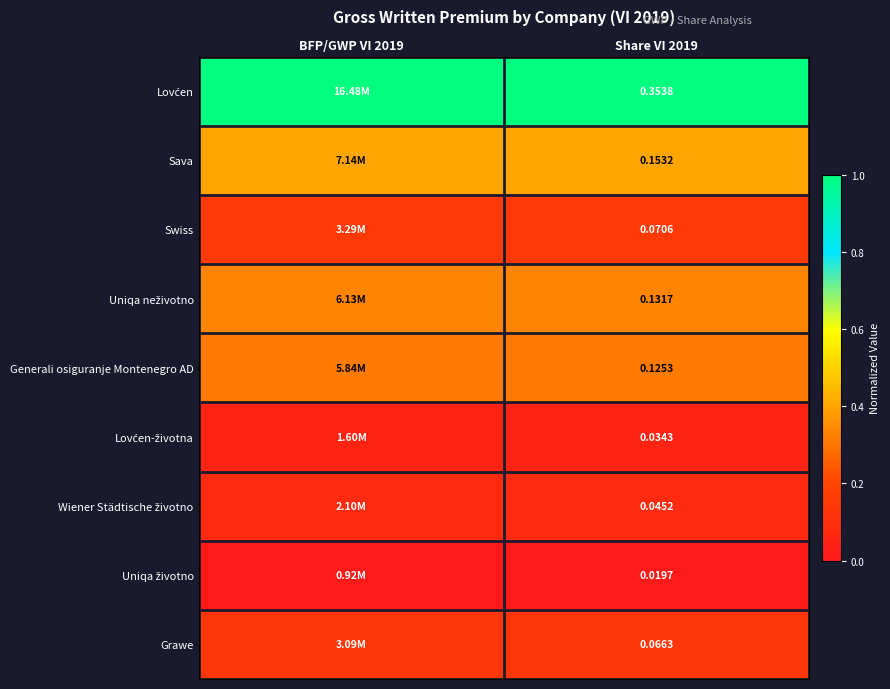

At Share VI 2019, list the series in order from largest to smallest.

Lovćen, Sava, Uniqa neživotno, Generali osiguranje Montenegro AD, Swiss, Grawe, Wiener Städtische životno, Lovćen-životna, Uniqa životno